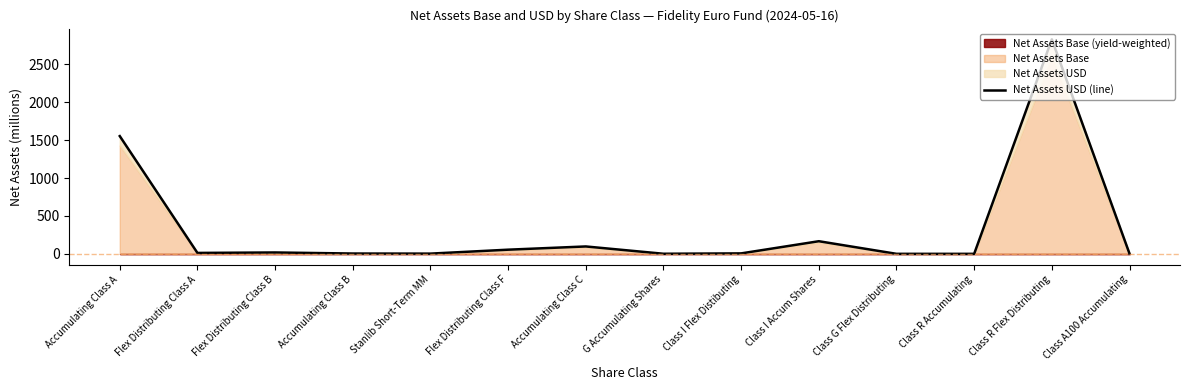

What is the greatest value displayed?

2830.1